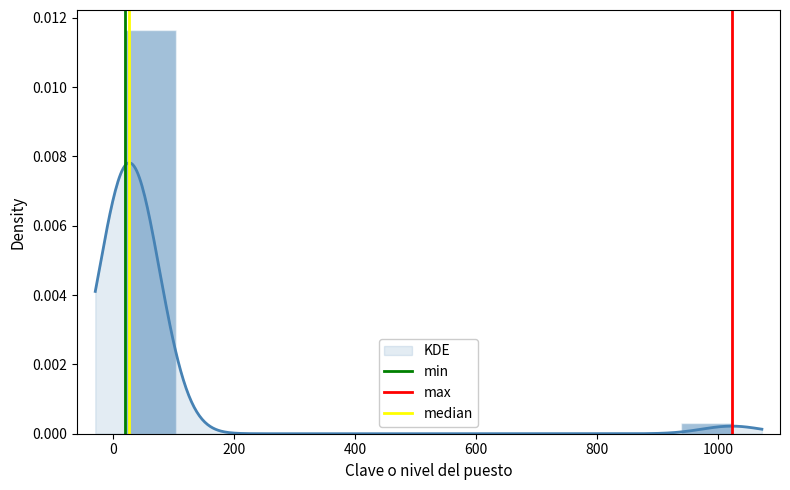

Is the value of min at 0 greater than the value of max at 0?

No